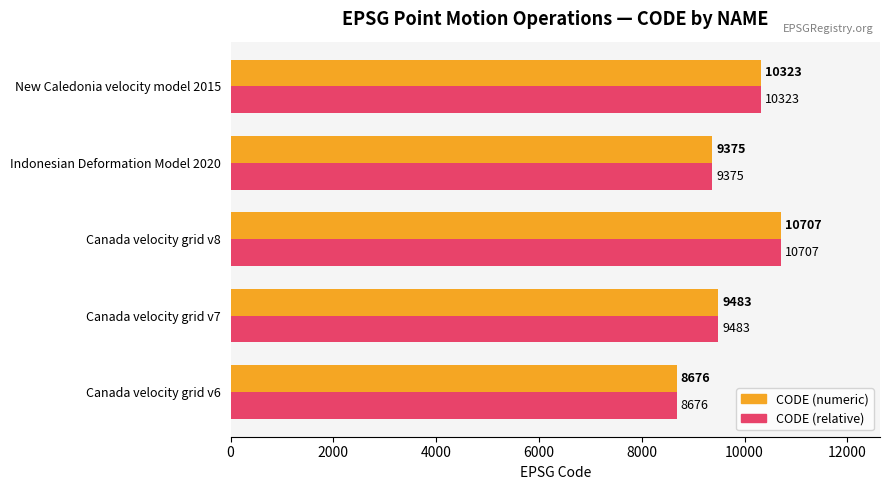

Rank the categories by CODE (numeric) value from highest to lowest.

Canada velocity grid v8, New Caledonia velocity model 2015, Canada velocity grid v7, Indonesian Deformation Model 2020, Canada velocity grid v6